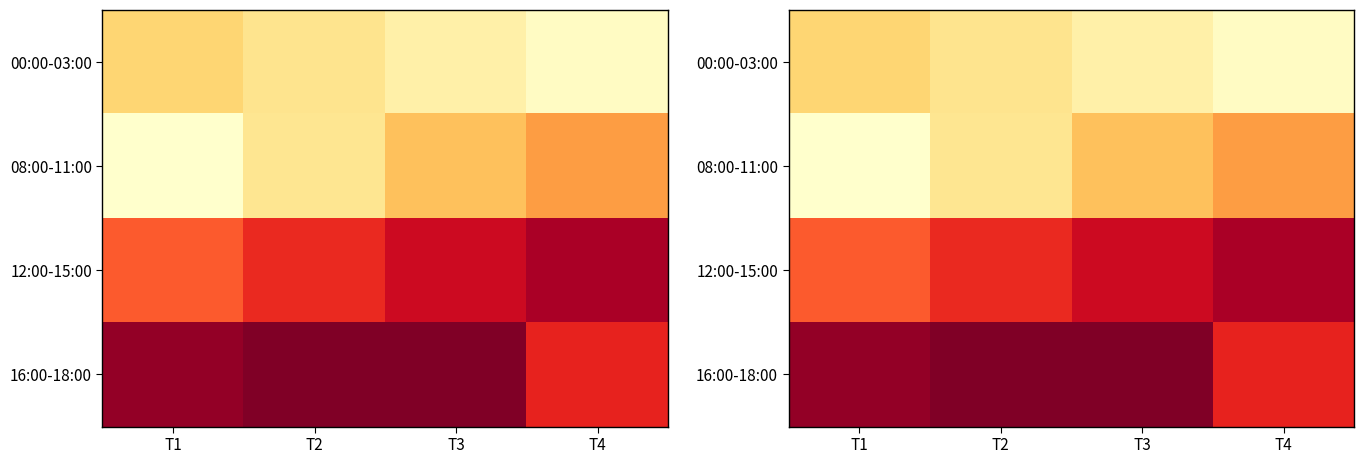

Count the number of data series in this chart.

4